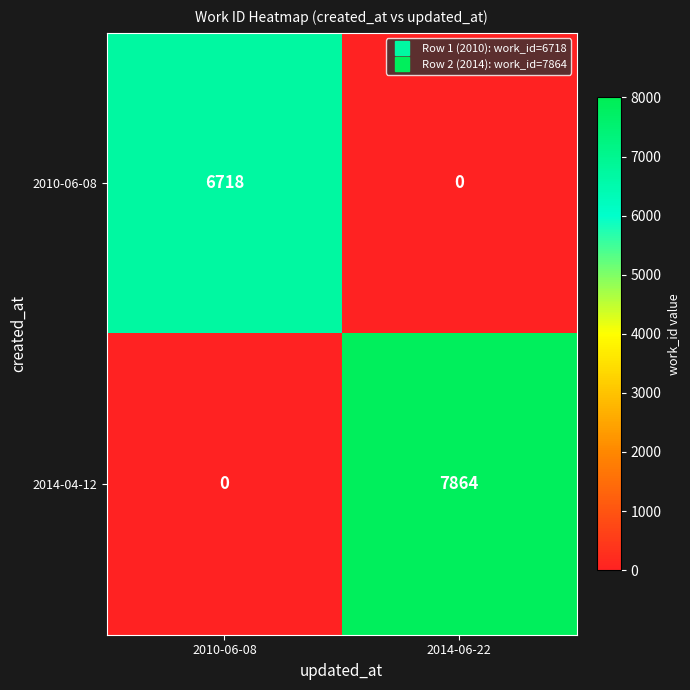

The value of 2014-04-12 at 2010-06-08 is 0. True or false?

True